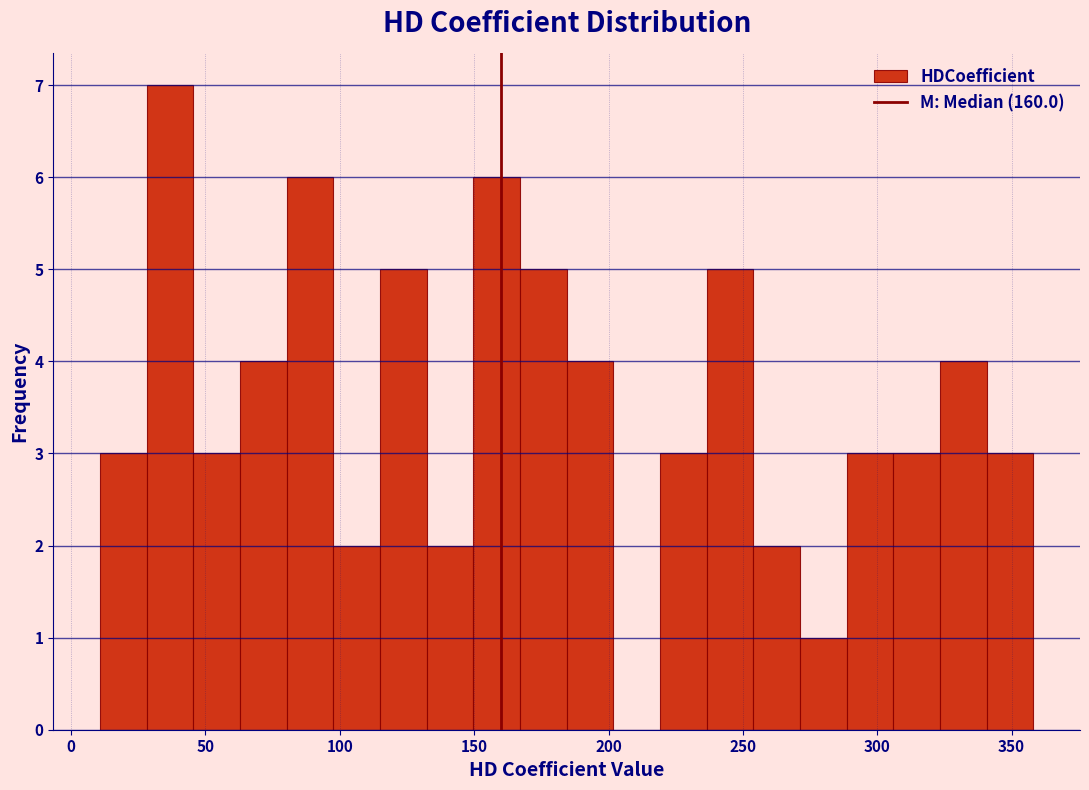

Around what value on the x-axis is the tallest bar? Give the approximate position of its centre, as read against the axis.

35